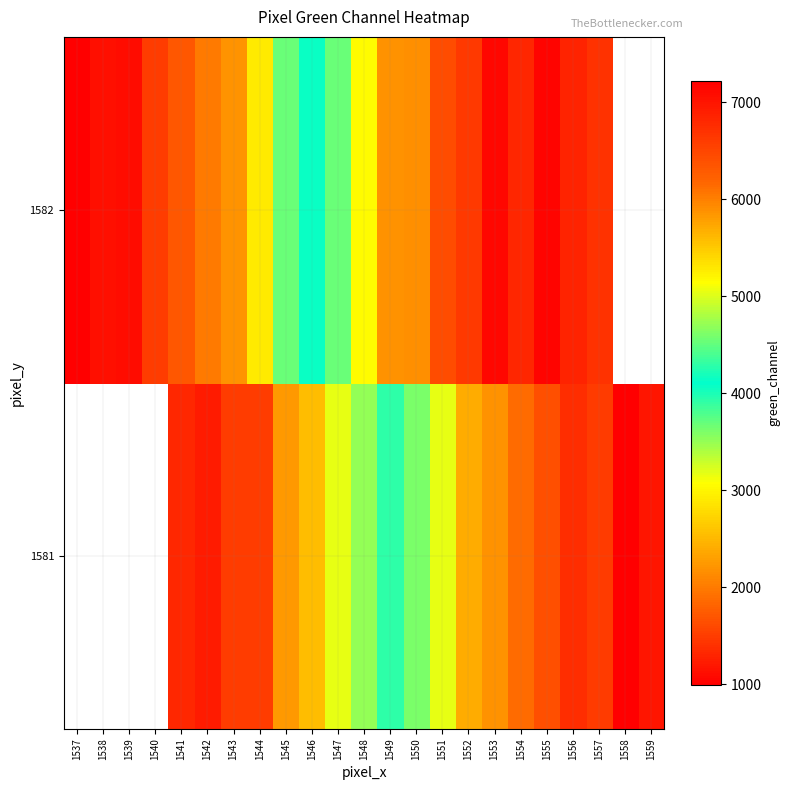

Is it true that 1582 equals 3559.6 at 1553?

False